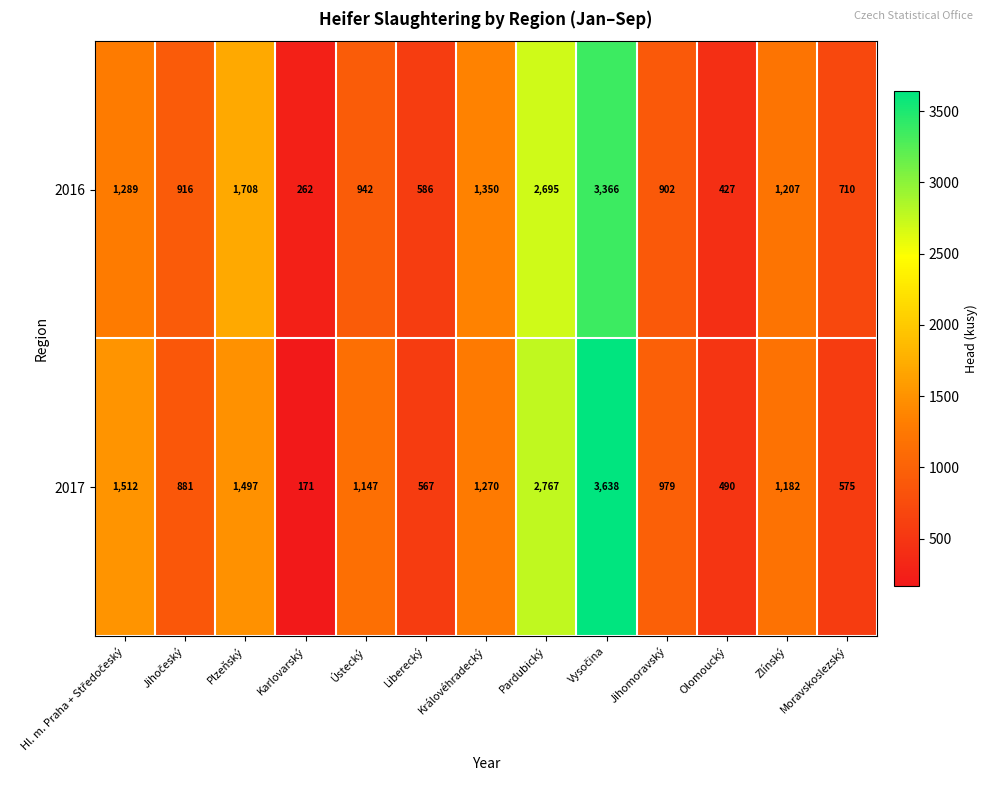

What is the difference between the maximum and second lowest values in the 2016 series?

2939